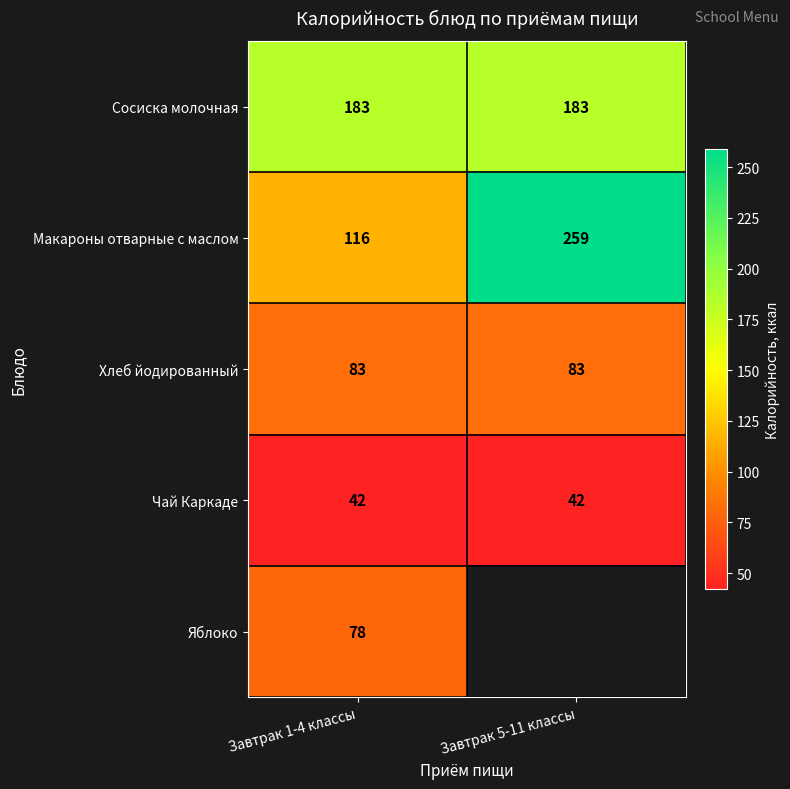

What is the maximum value shown in the chart?

259.0